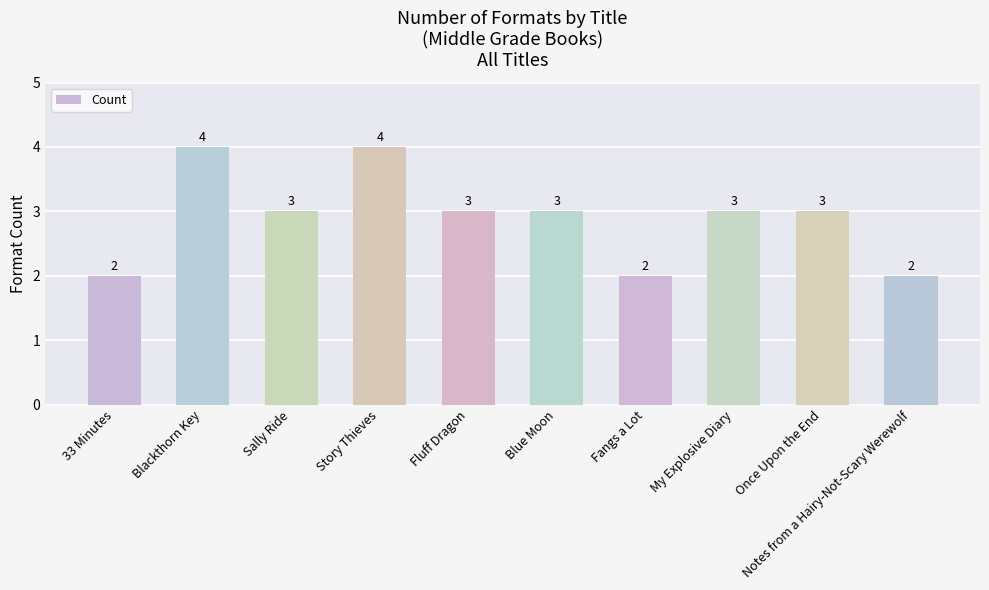

What is the average value?

3